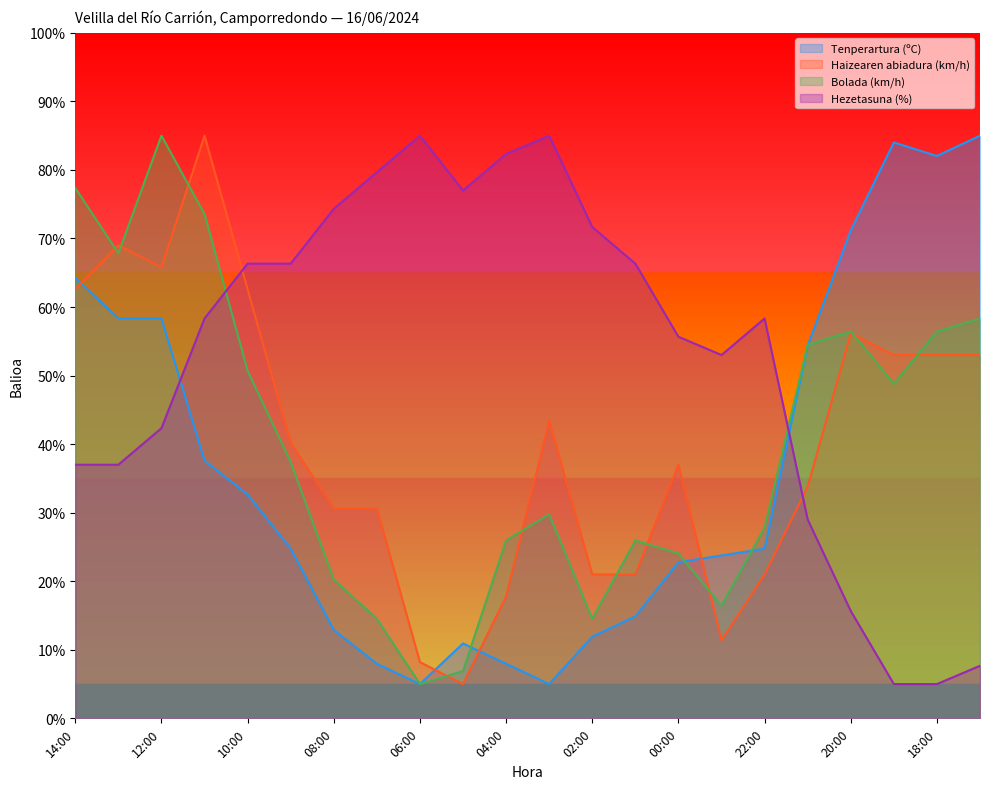

What is the spread (max minus min) of values at 18:00?

77.0